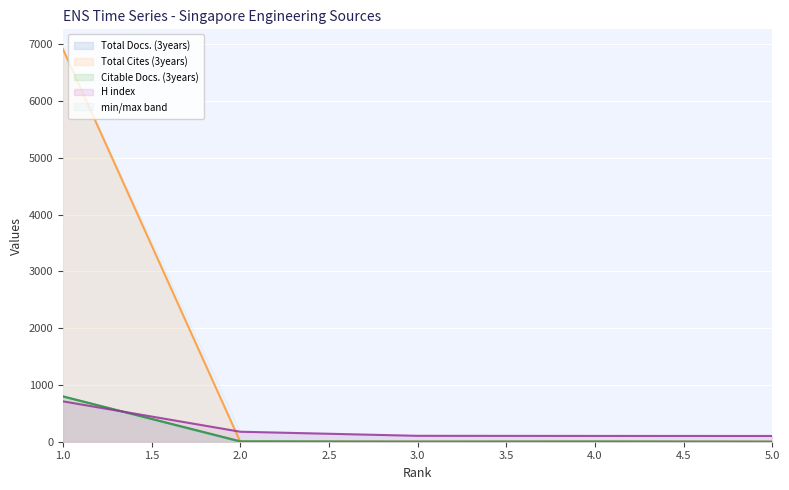

Between 3 and 1, which series saw the biggest shift?

Total Cites (3years)